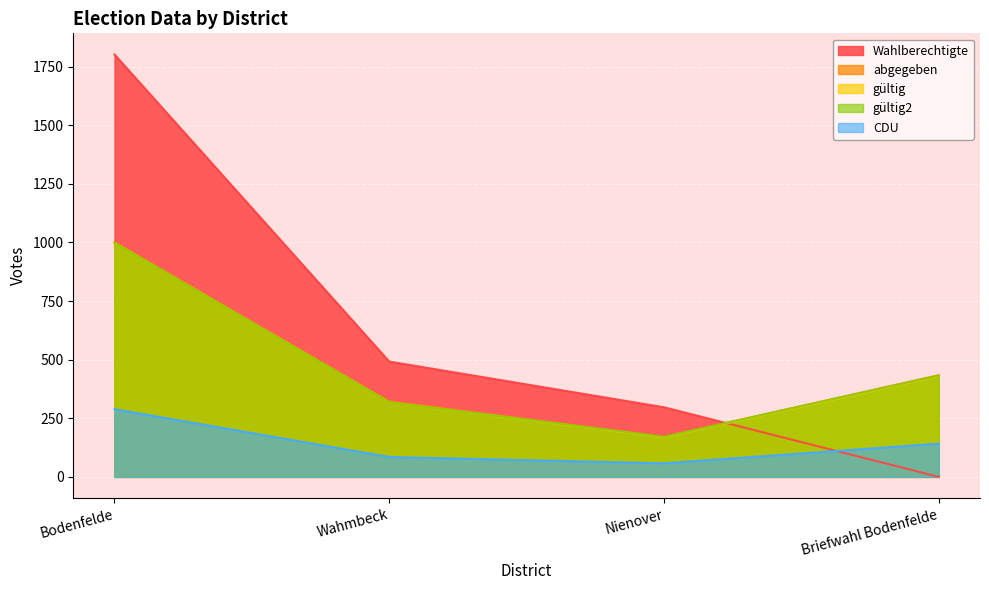

What is the value of the gültig point at the 3rd from the left?

169